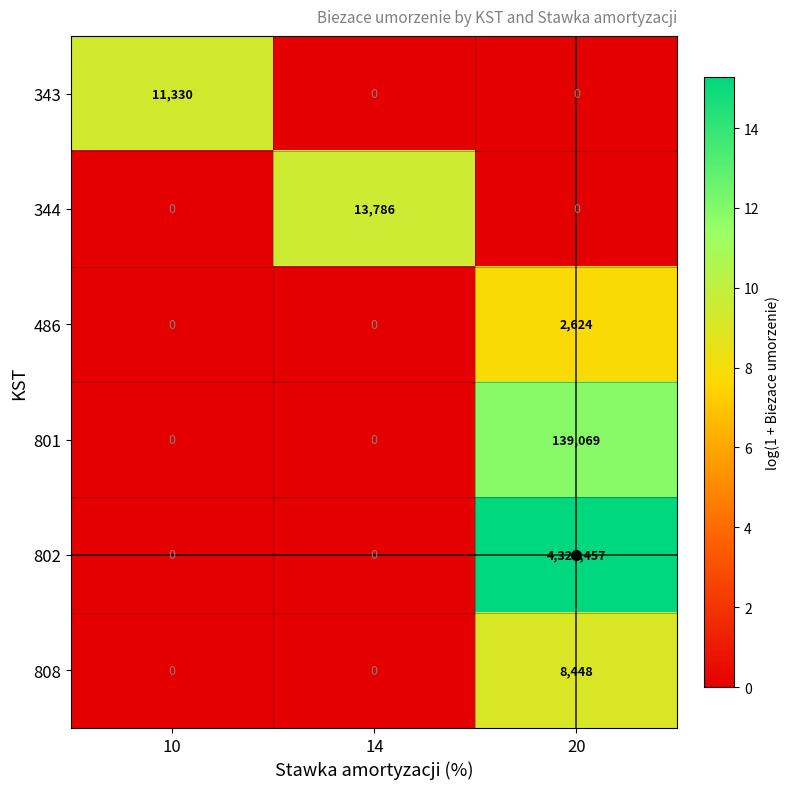

Which series has the largest total across all categories?

802